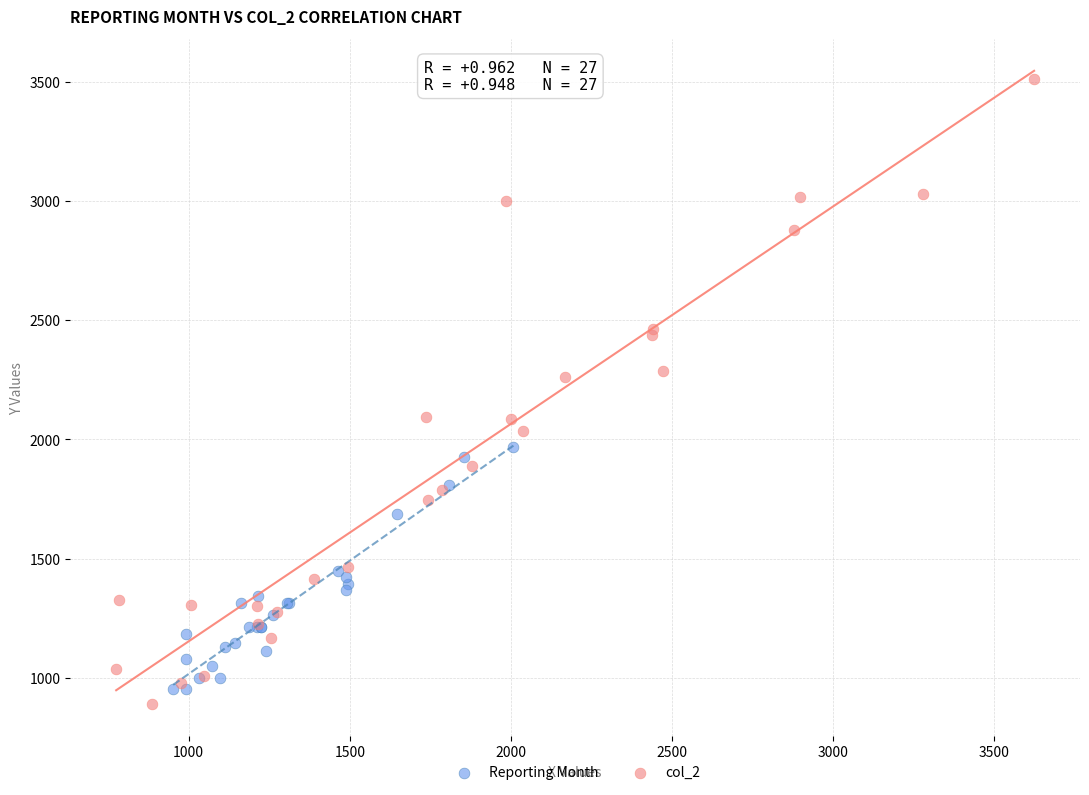

Which series has the largest Y range (max minus min)?

col_2